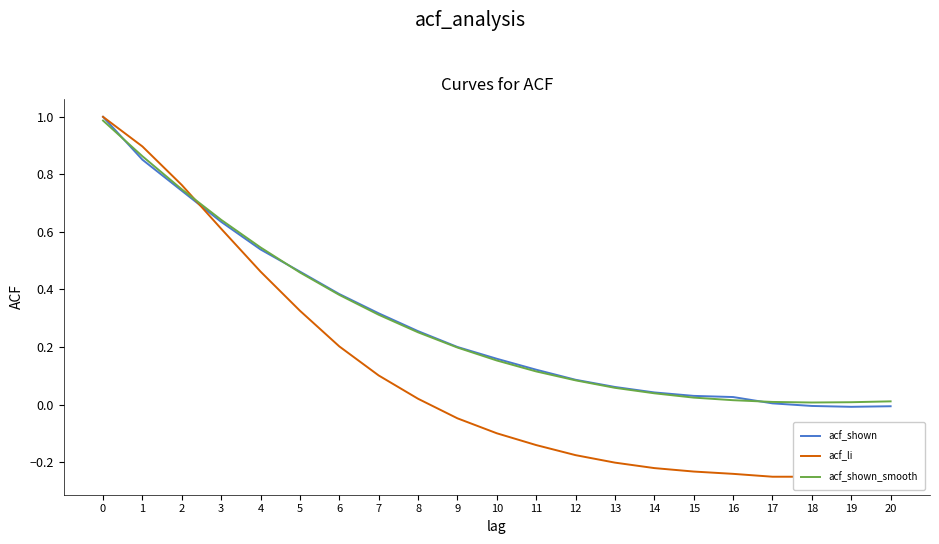

How many values in the acf_shown series are below 0?

3